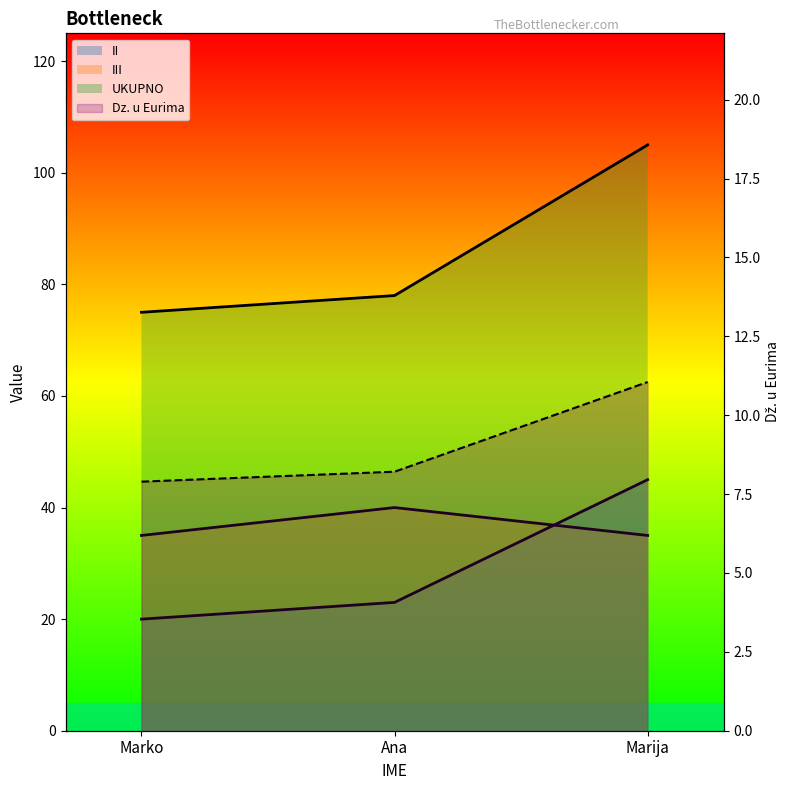

Reading left to right, list all the values displayed in this chart.

II: 20.0	23.0	45.0
III: 35.0	40.0	35.0
UKUPNO: 75.0	78.0	105.0
Dz. u Eurima: 7.9	8.2	11.1